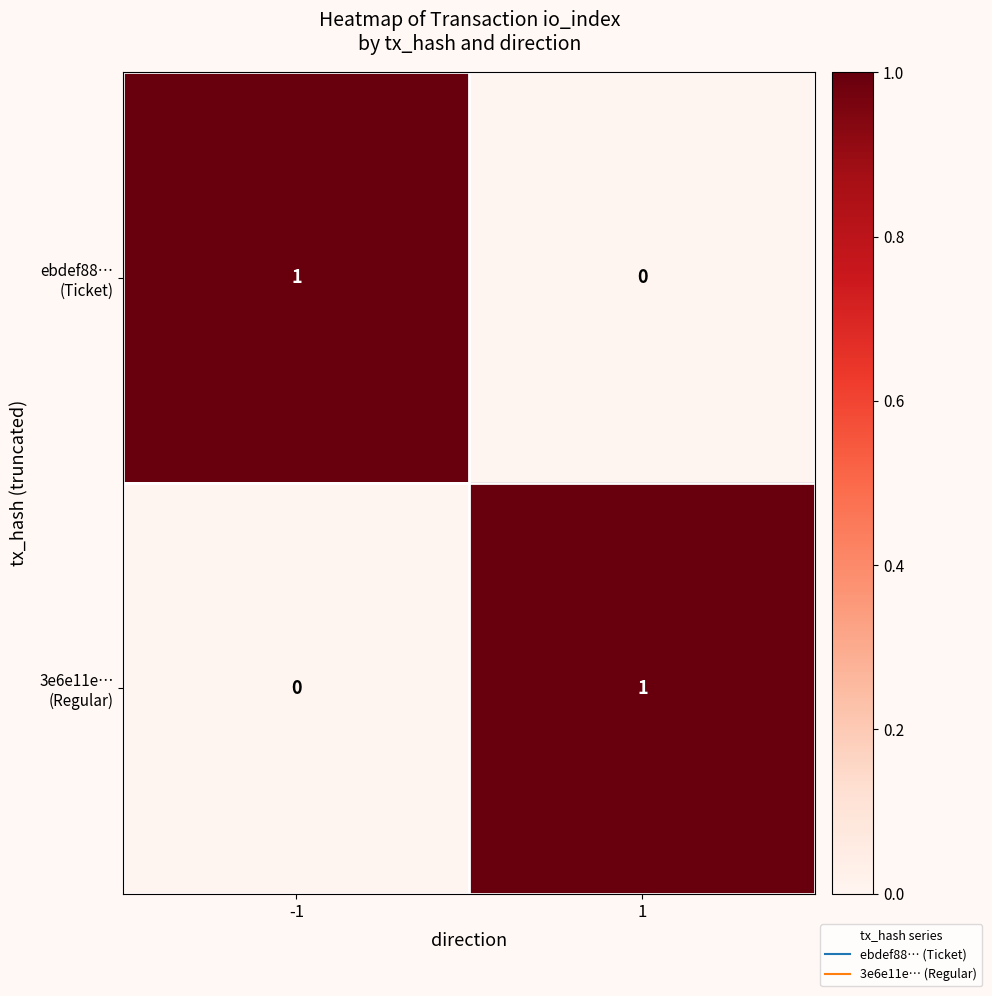

List the series in order of their peak value, highest first.

ebdef88… (Ticket), 3e6e11e… (Regular)